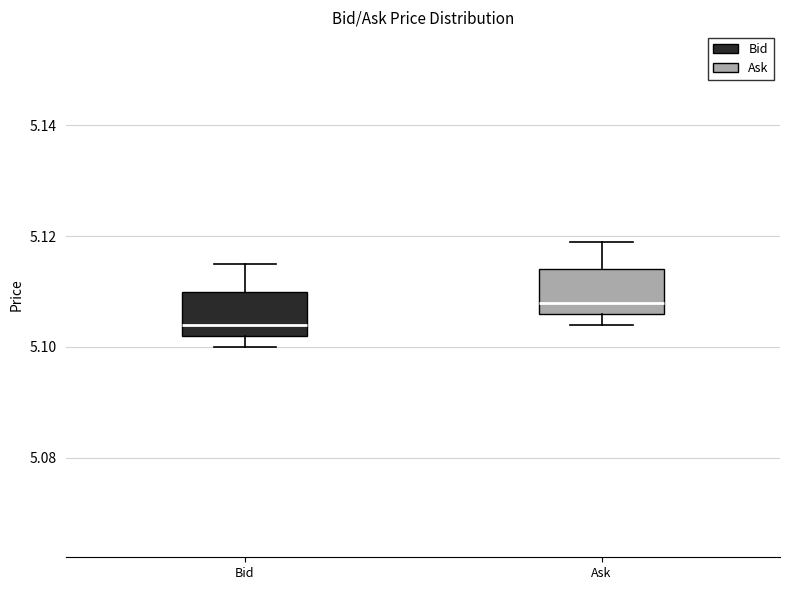

Reading left to right, read every box against the y-axis: the position of its median line, the range the box covers, and the ends of its whiskers. The values are not printed on the chart, so give them approximately, as read against the axis.

Bid: median 5.104, box 5.102 to 5.110, whiskers 5.100 to 5.116
Ask: median 5.108, box 5.106 to 5.114, whiskers 5.104 to 5.120